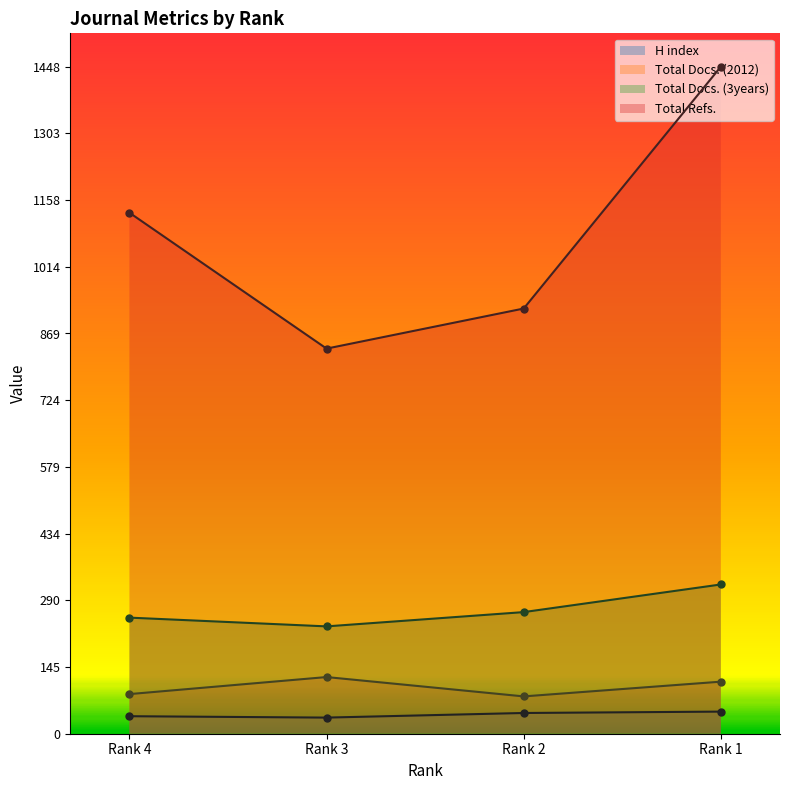

At which label does Total Docs. (2012) reach its peak?

Rank 3